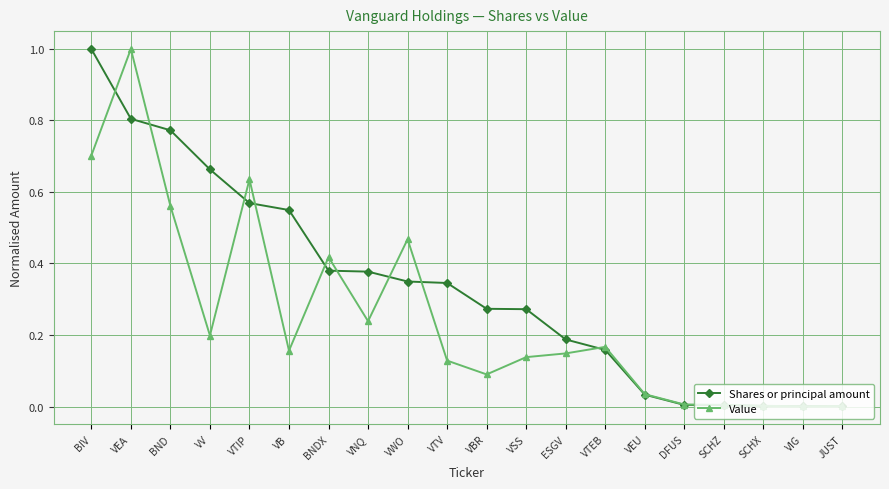

At BNDX, list the series in order from largest to smallest.

Value, Shares or principal amount